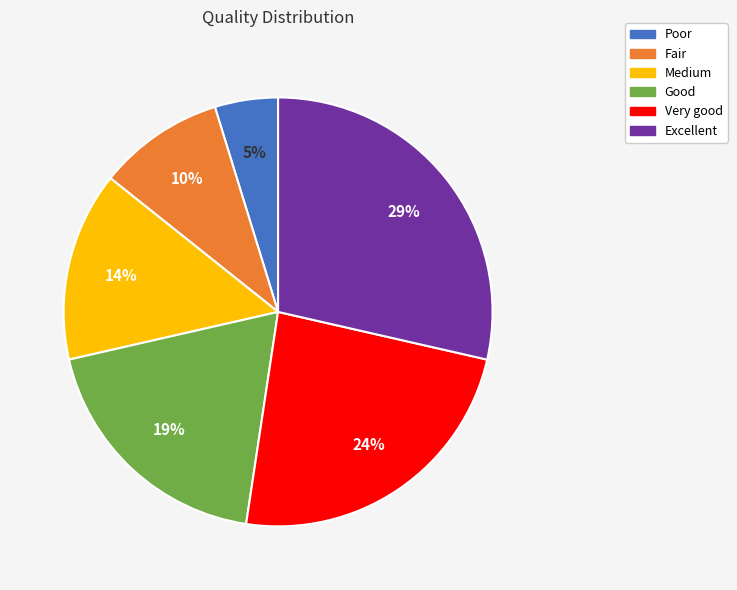

How many slices are in this pie chart?

6